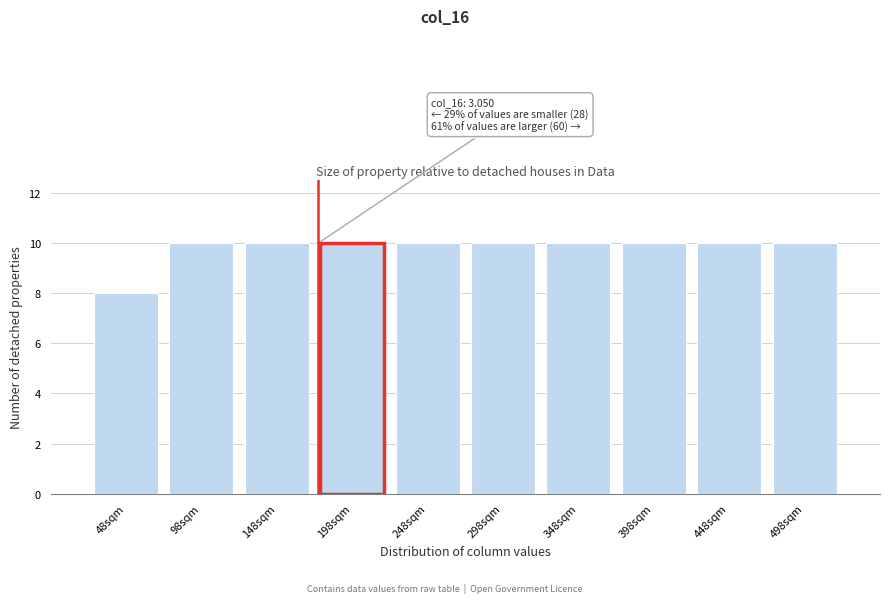

Reading right to left, what are all the values shown in this chart?

498sqm=10	448sqm=10	398sqm=10	348sqm=10	298sqm=10	248sqm=10	198sqm=10	148sqm=10	98sqm=10	48sqm=8